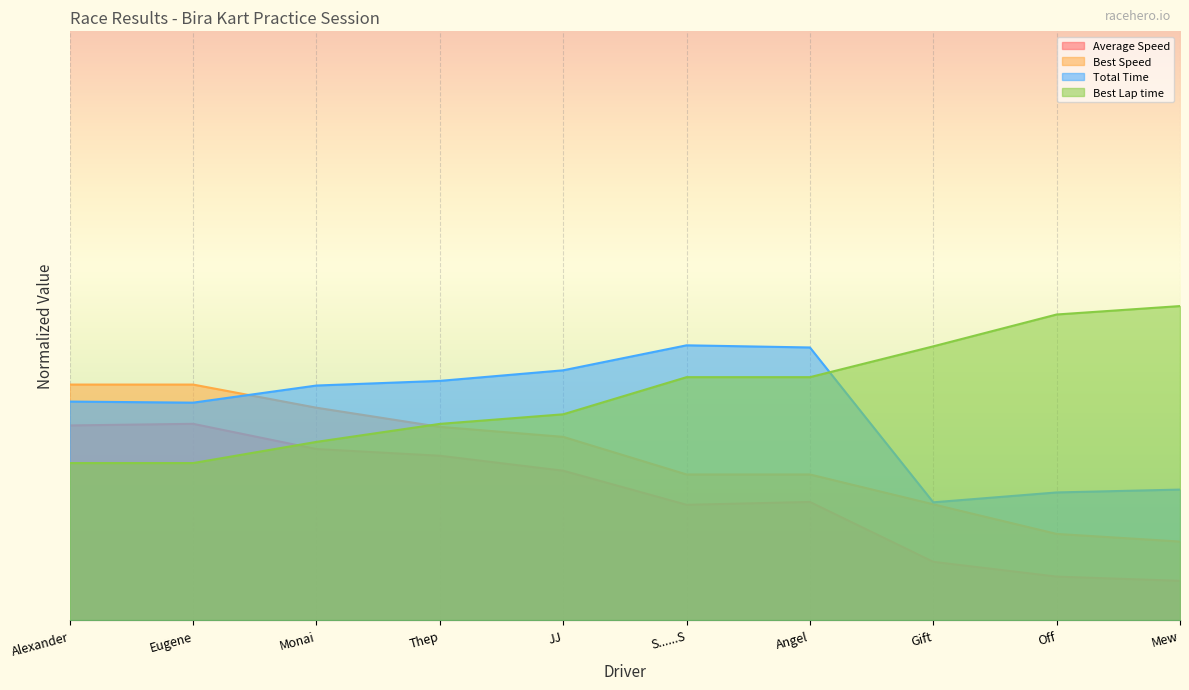

Rank the series by their average value, from lowest to highest.

Average Speed, Best Speed, Total Time, Best Lap time